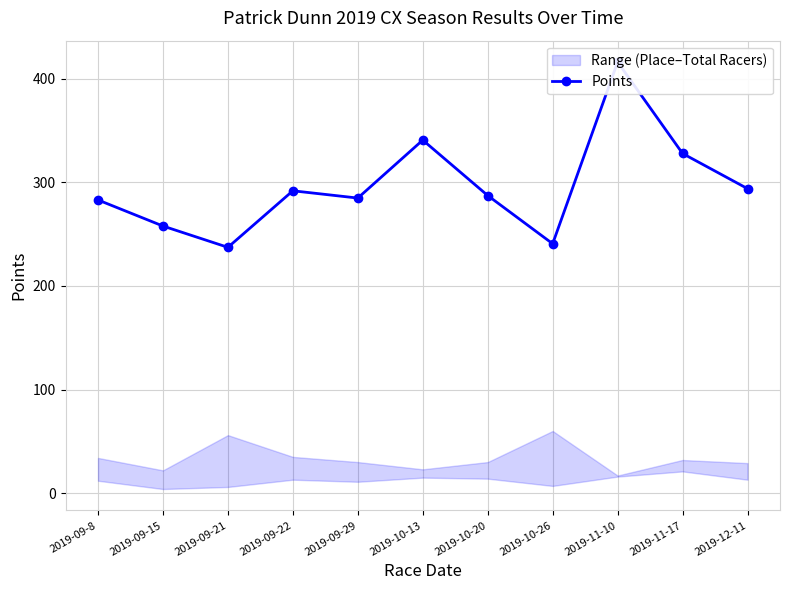

At which category does the chart reach its minimum across all series?

2019-09-21